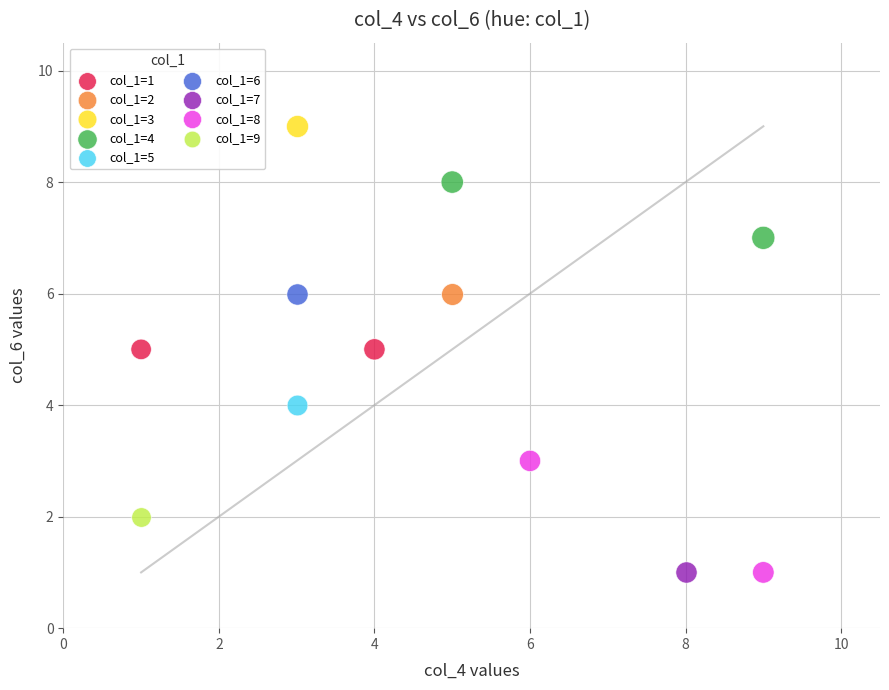

What are all the series names shown in the legend?

col_1=1, col_1=2, col_1=3, col_1=4, col_1=5, col_1=6, col_1=7, col_1=8, col_1=9